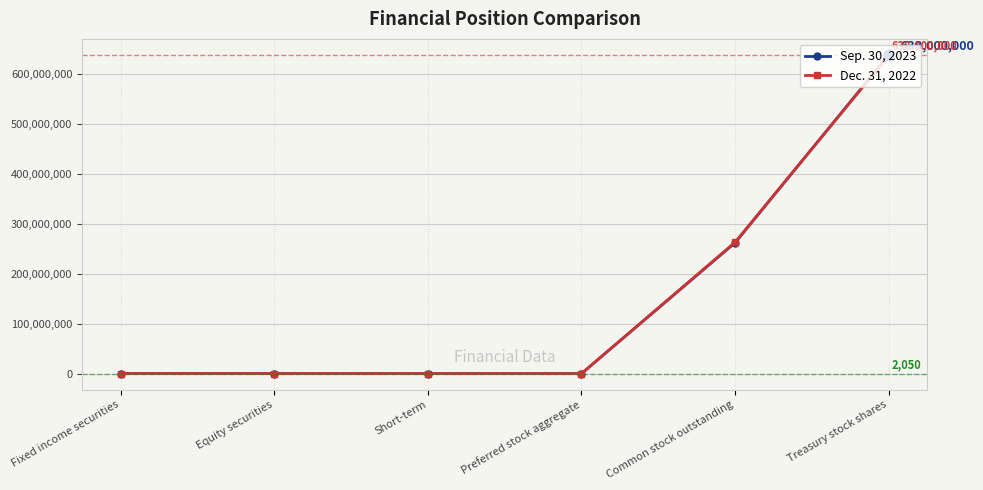

What is the maximum value shown in the chart?

638000000